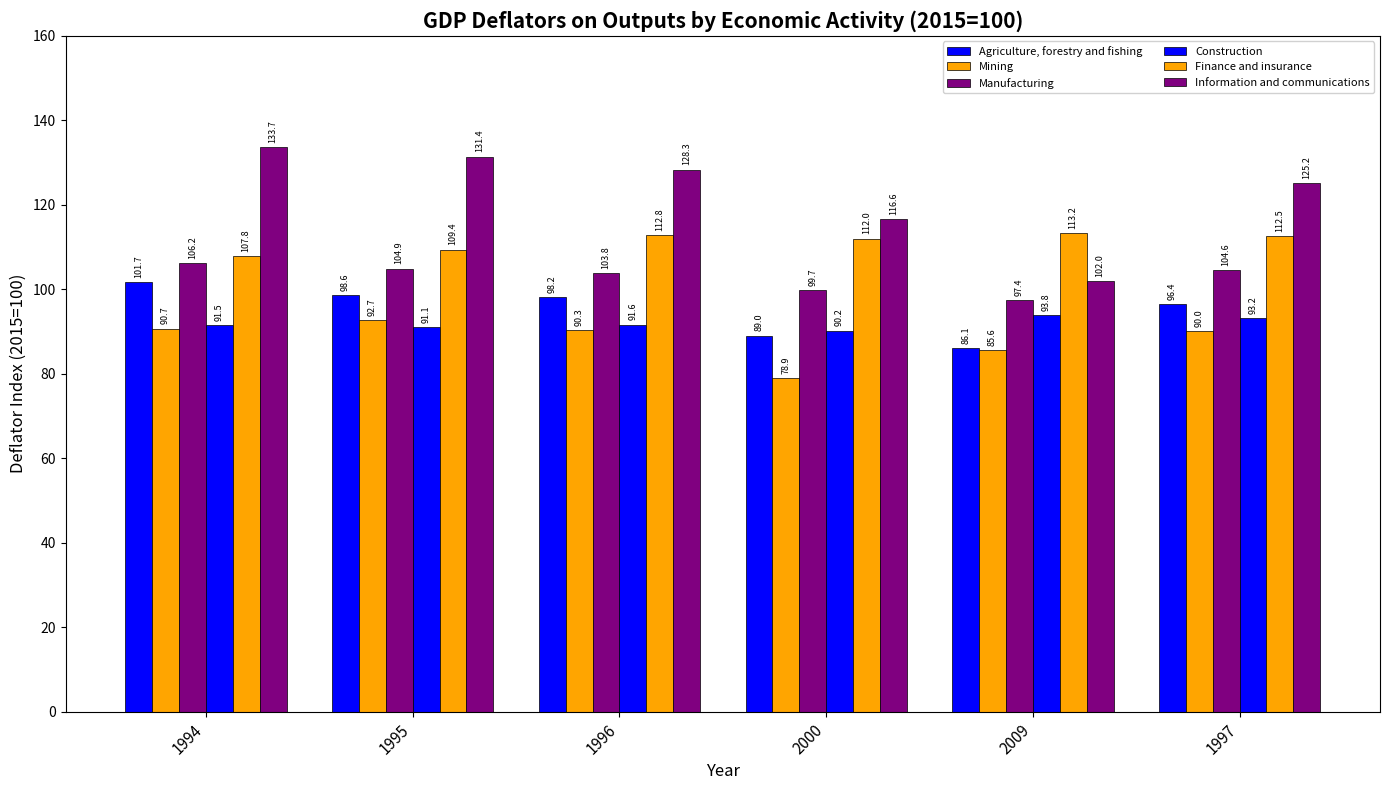

True or false: Information and communications has a value of 102.0 at 2009.

True